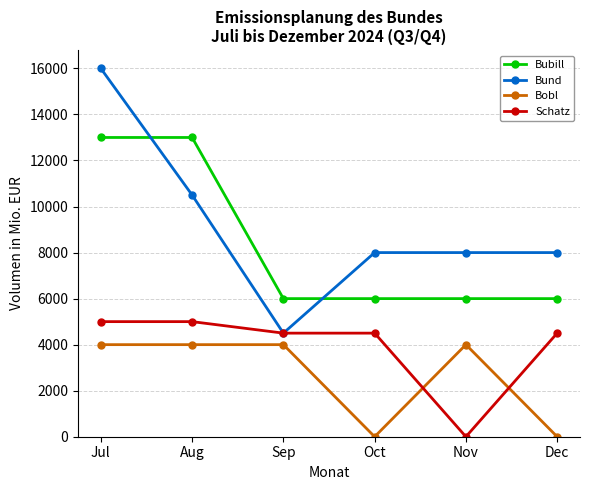

List the series in order of their peak value, lowest first.

Bobl, Schatz, Bubill, Bund